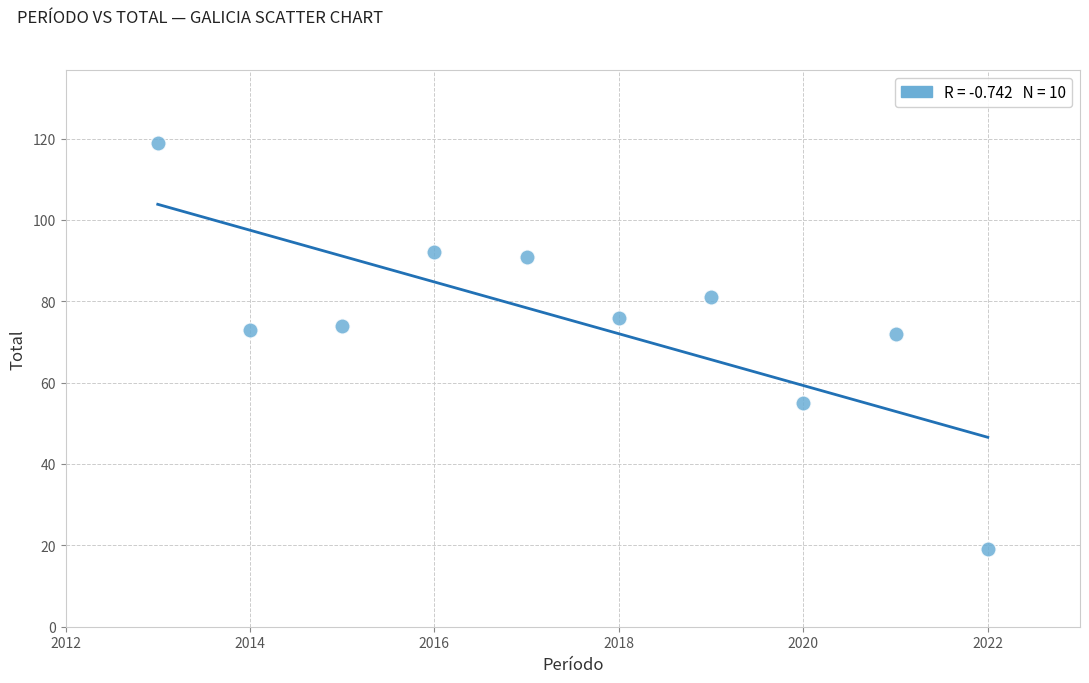

What is the range of X values (max minus min)?

9